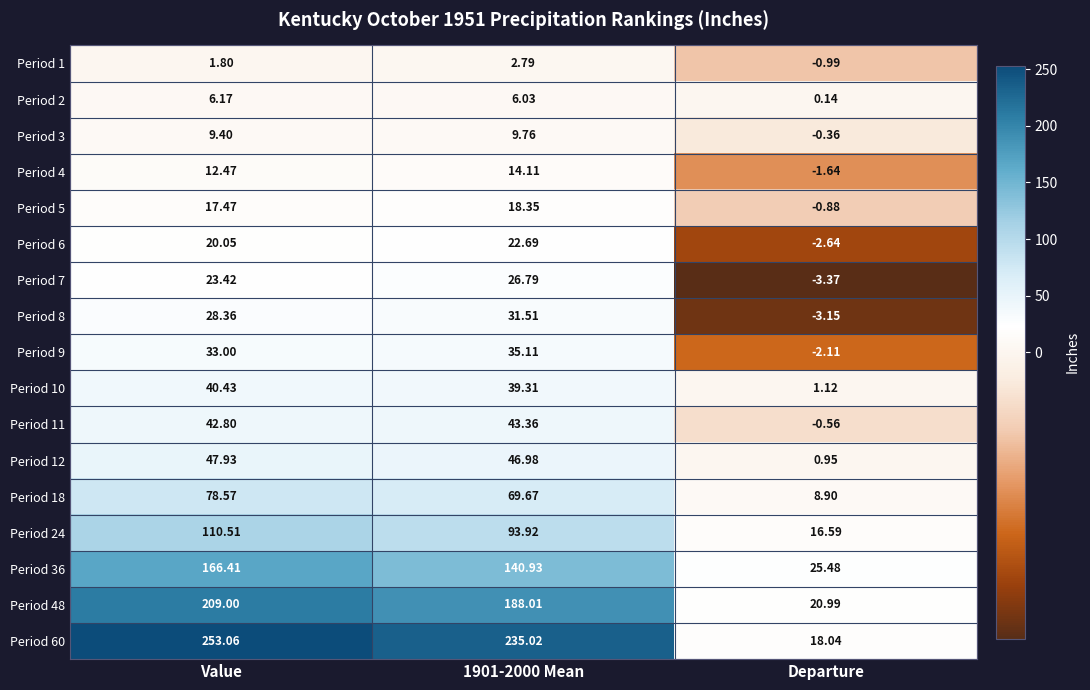

Which series has the largest total across all categories?

Period 60